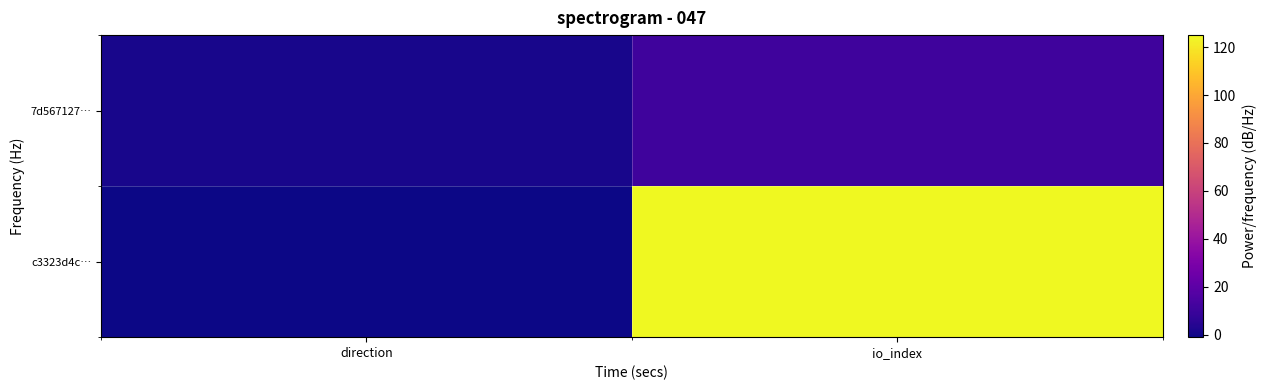

List the series in order of their overall mean, lowest first.

7d567127…, c3323d4c…